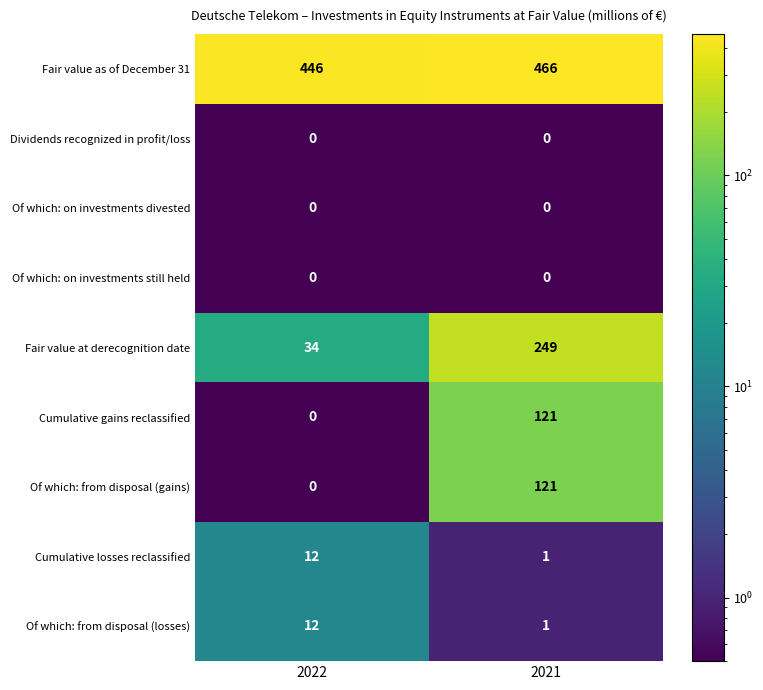

List the labels in order of Fair value as of December 31 value, smallest first.

2022, 2021